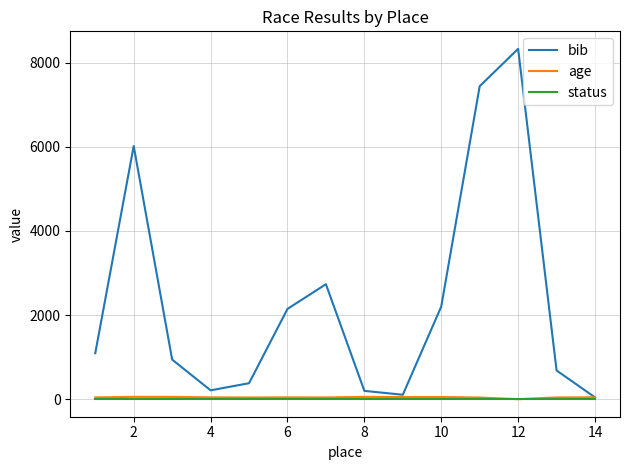

What is the maximum value for bib?

8327